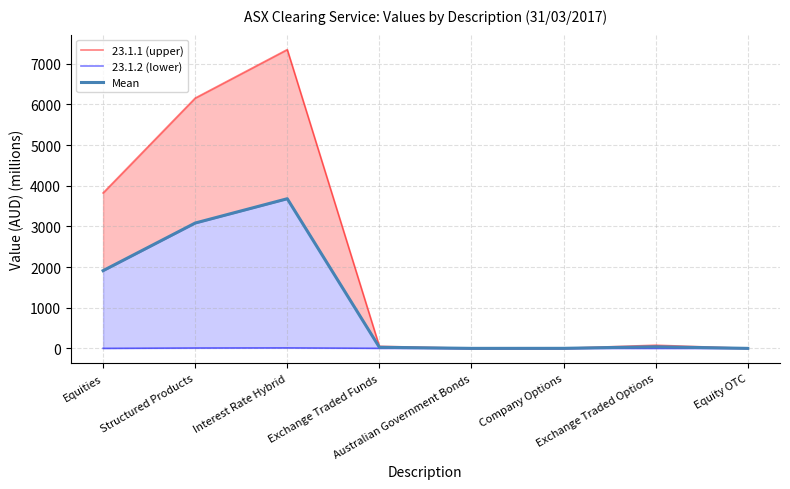

At which label does 23.1.1 (upper) first exceed 78?

Equities